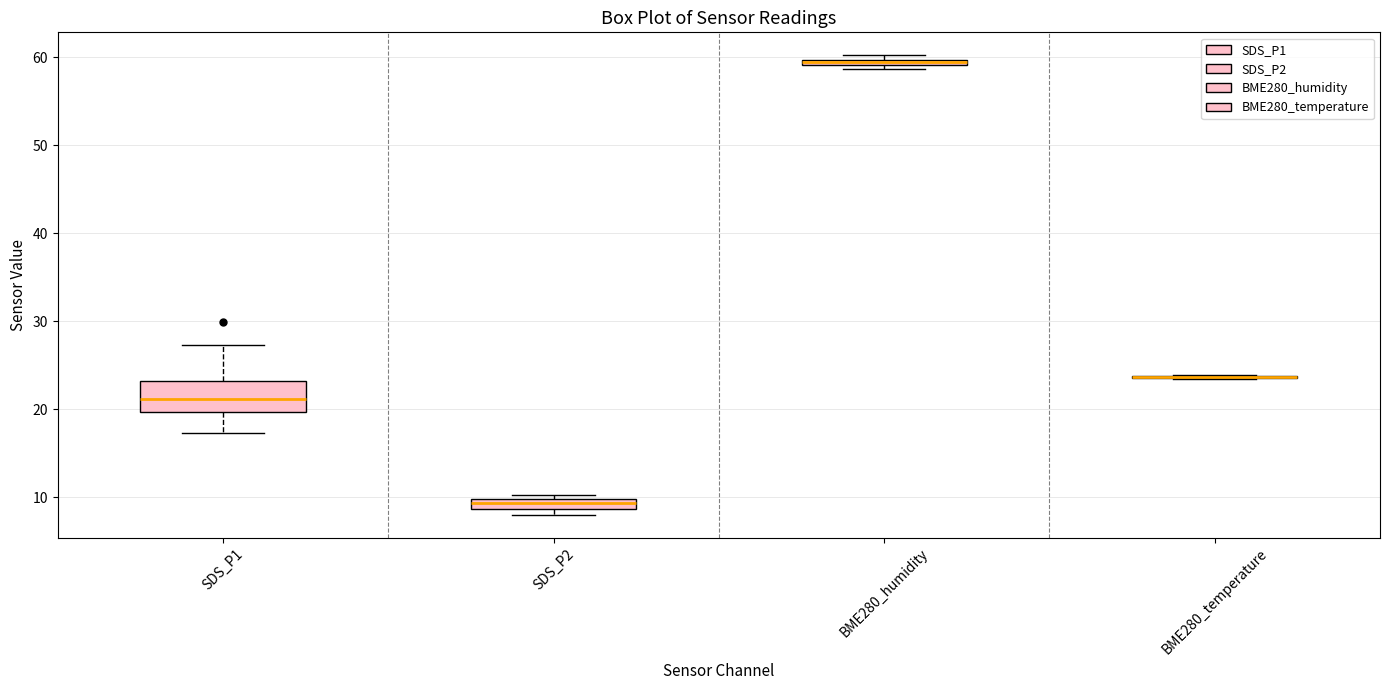

Comparing the boxes themselves (not the whiskers), which one is the tallest?

SDS_P1